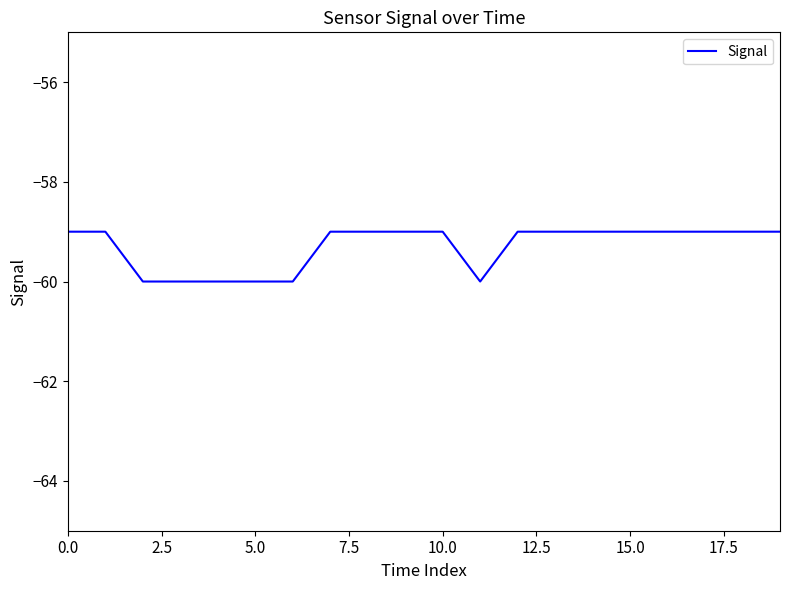

What is the smallest value displayed?

-60